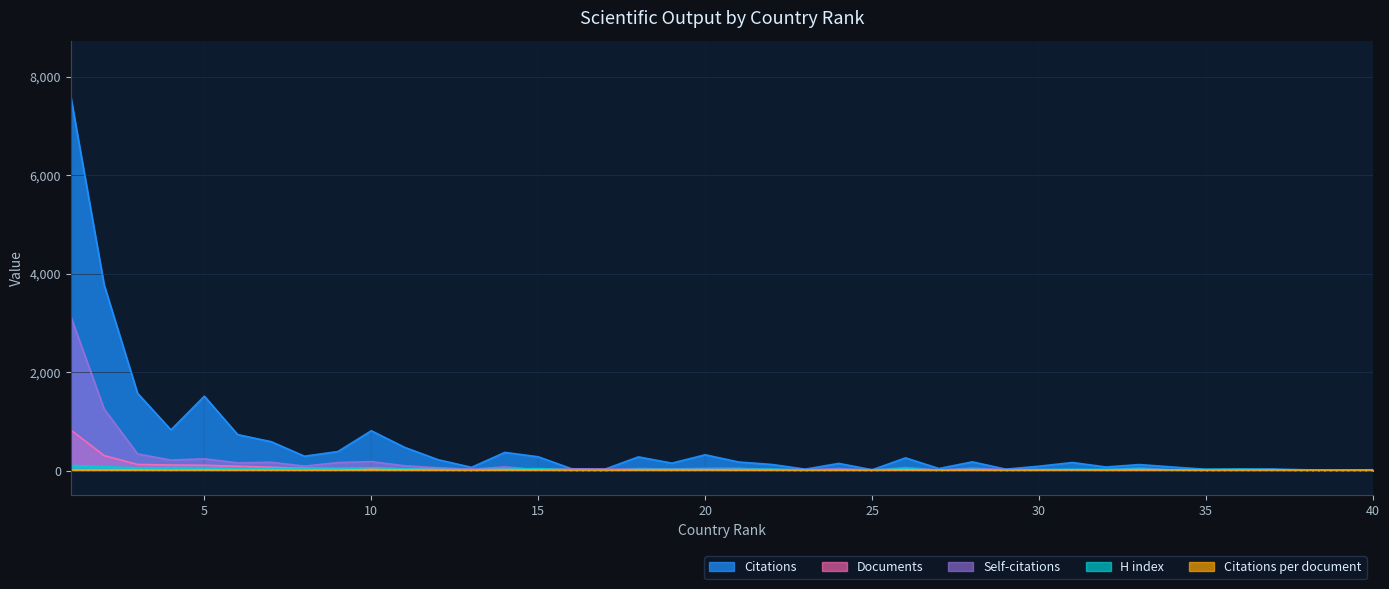

Which series has the widest spread of values?

Citations